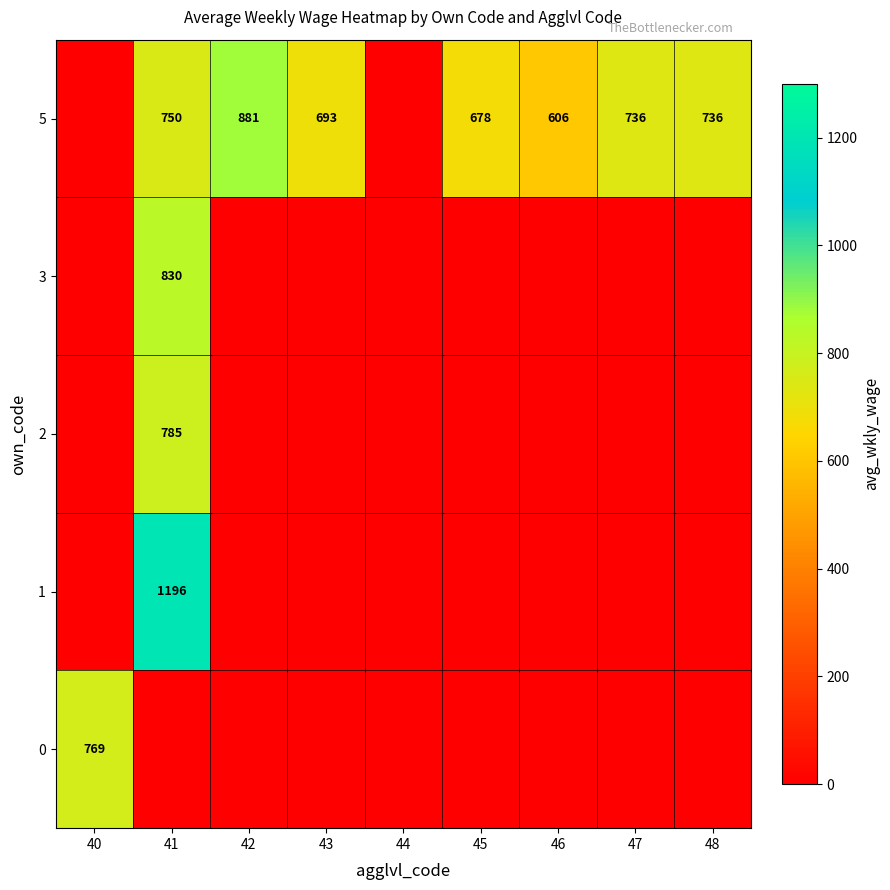

Is the value of 0 at 40 greater than the value of 3 at 41?

No